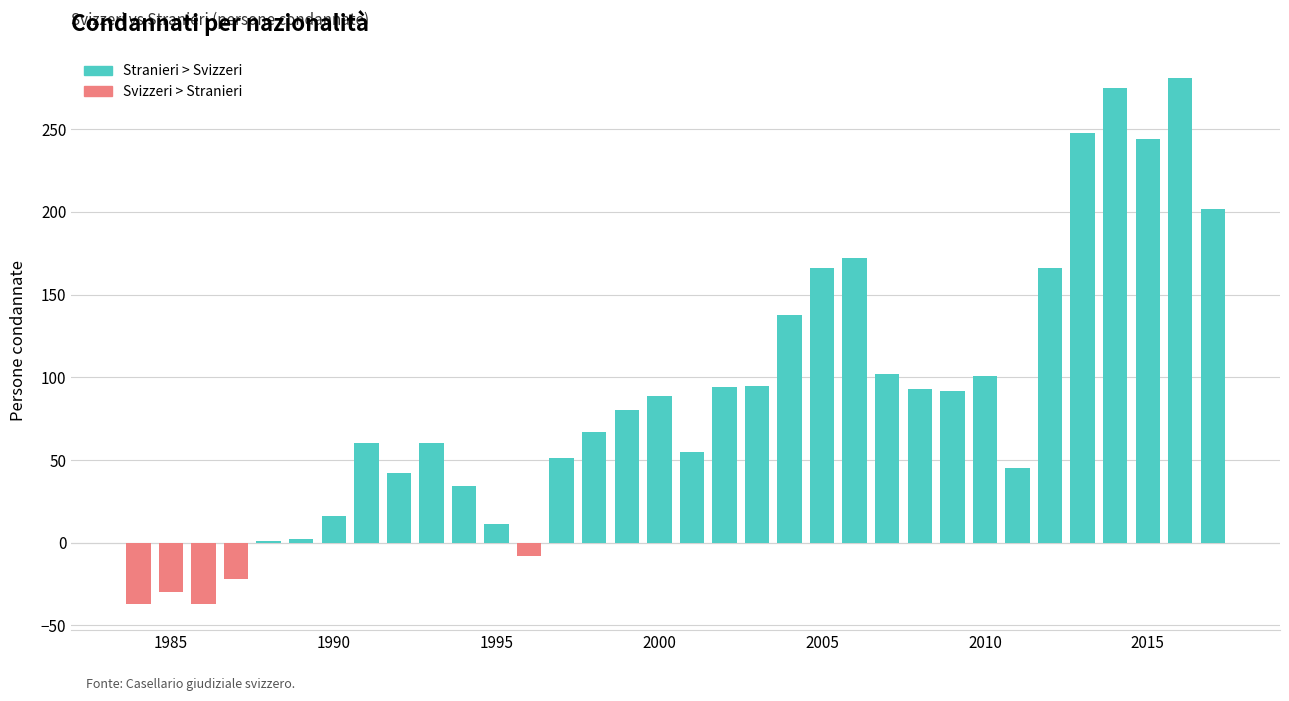

What is the sum of all values?

2948